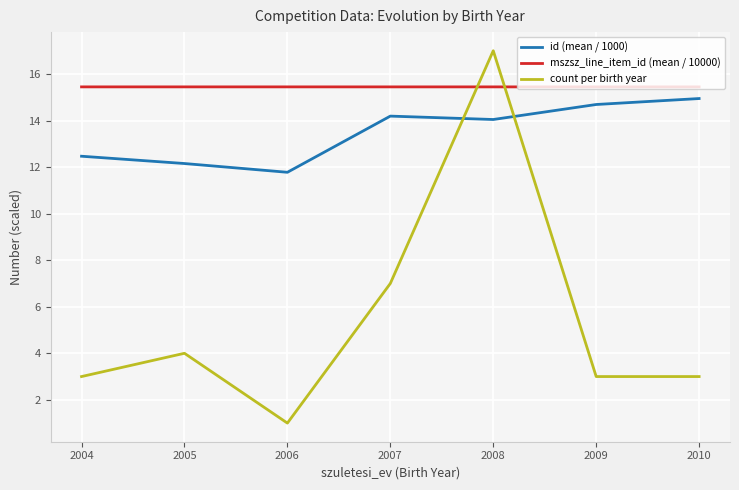

What is the sum of all count per birth year values?

38.0